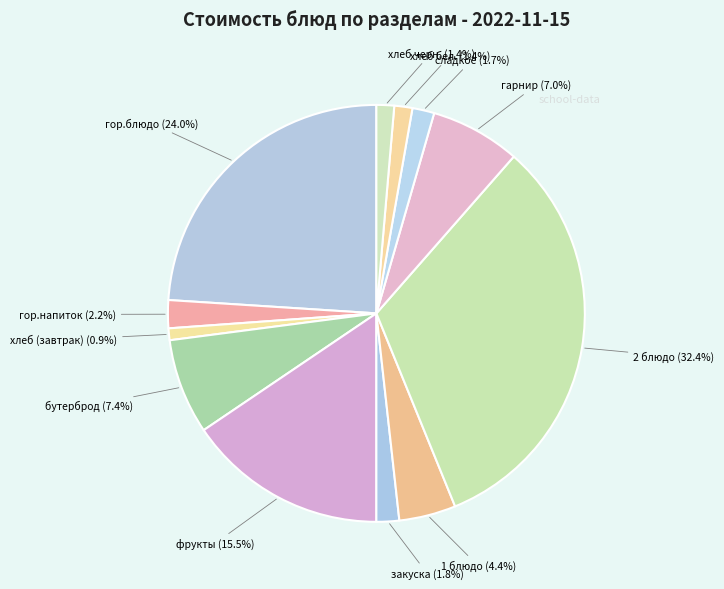

Do фрукты and закуска together represent more than half of the pie?

No